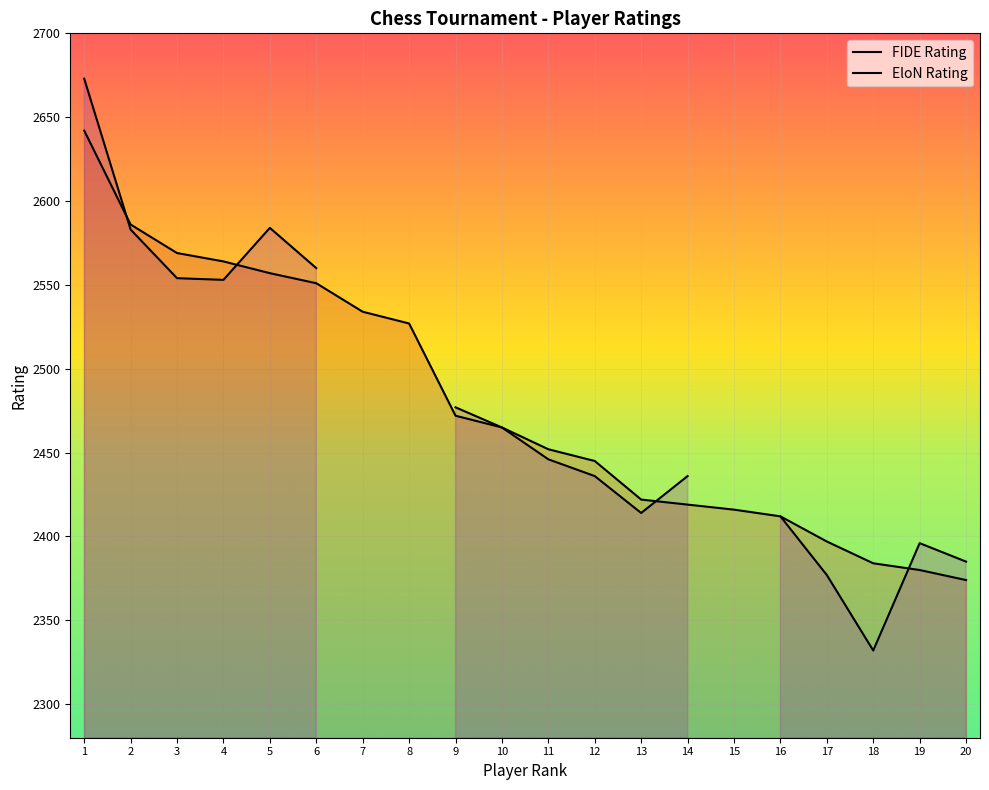

What is the value of the 16th point from the left?

2412